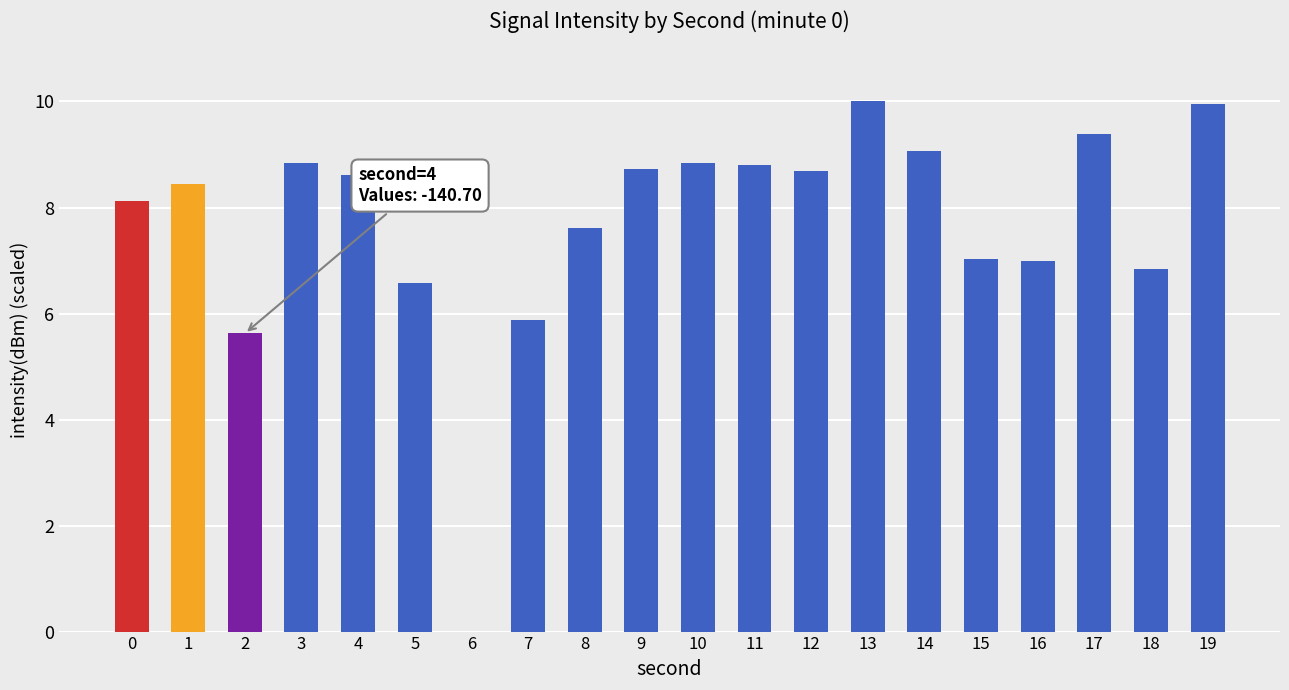

What is the greatest value displayed?

10.0